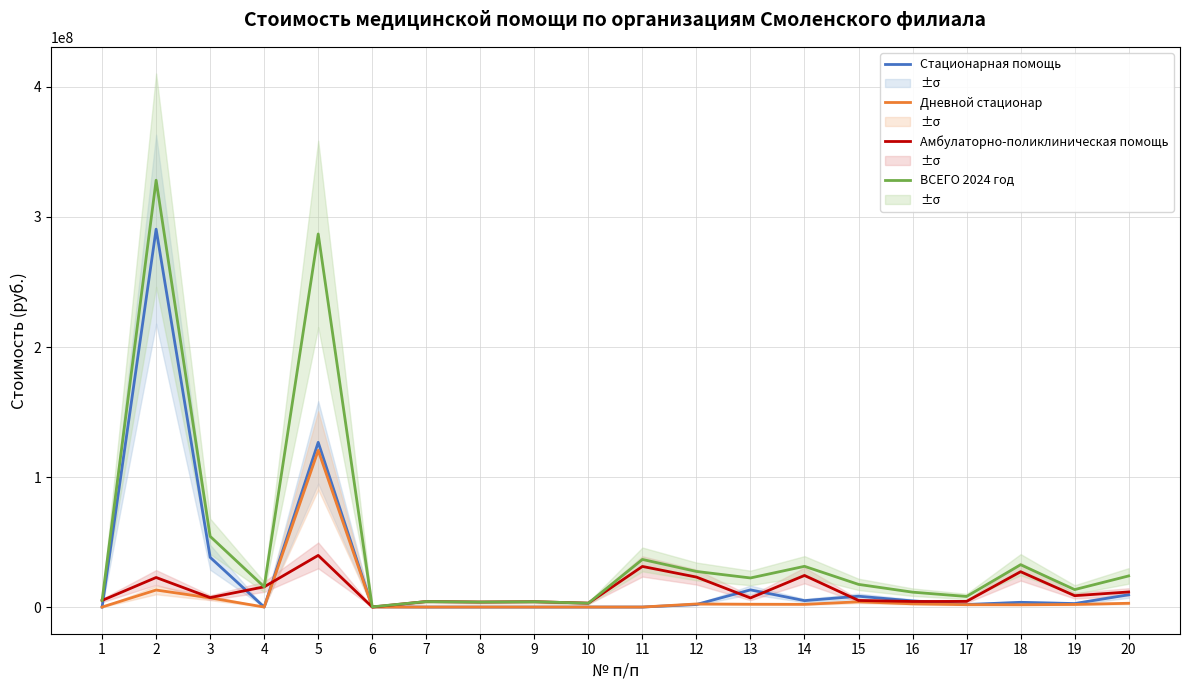

What are all the series names shown in the legend?

Стационарная помощь, Дневной стационар, Амбулаторно-поликлиническая помощь, ВСЕГО 2024 год